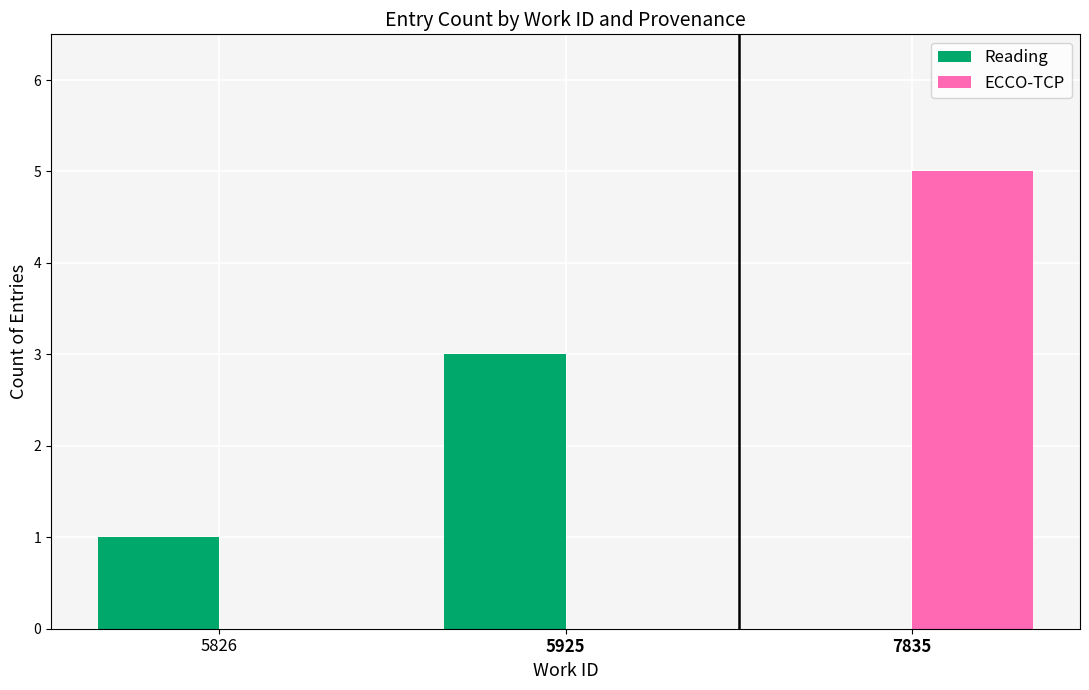

Does the chart contain stacked bars?

No